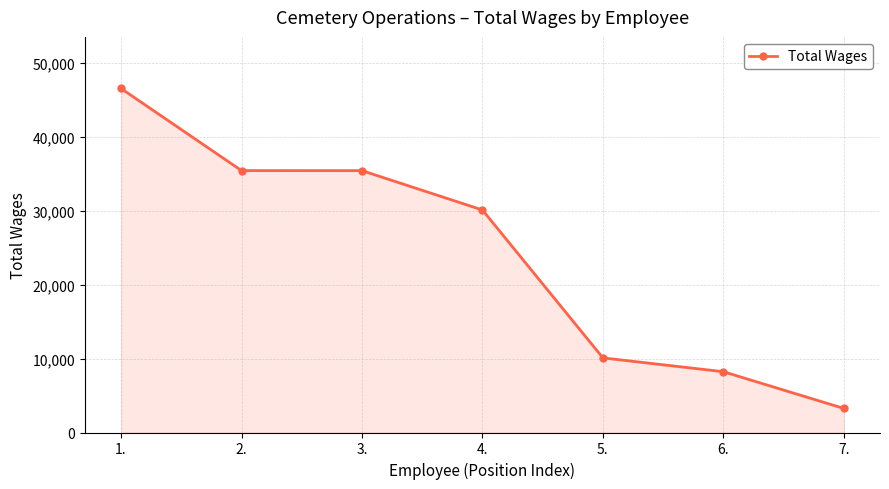

What is the maximum value shown in the chart?

46555